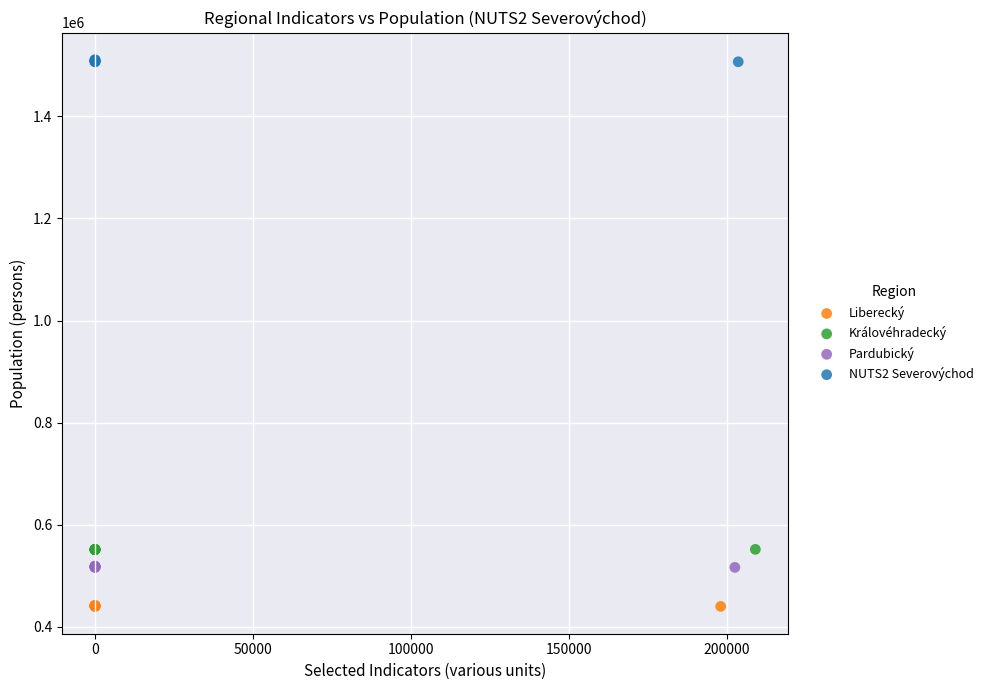

Which series reaches the minimum Y coordinate?

Liberecký